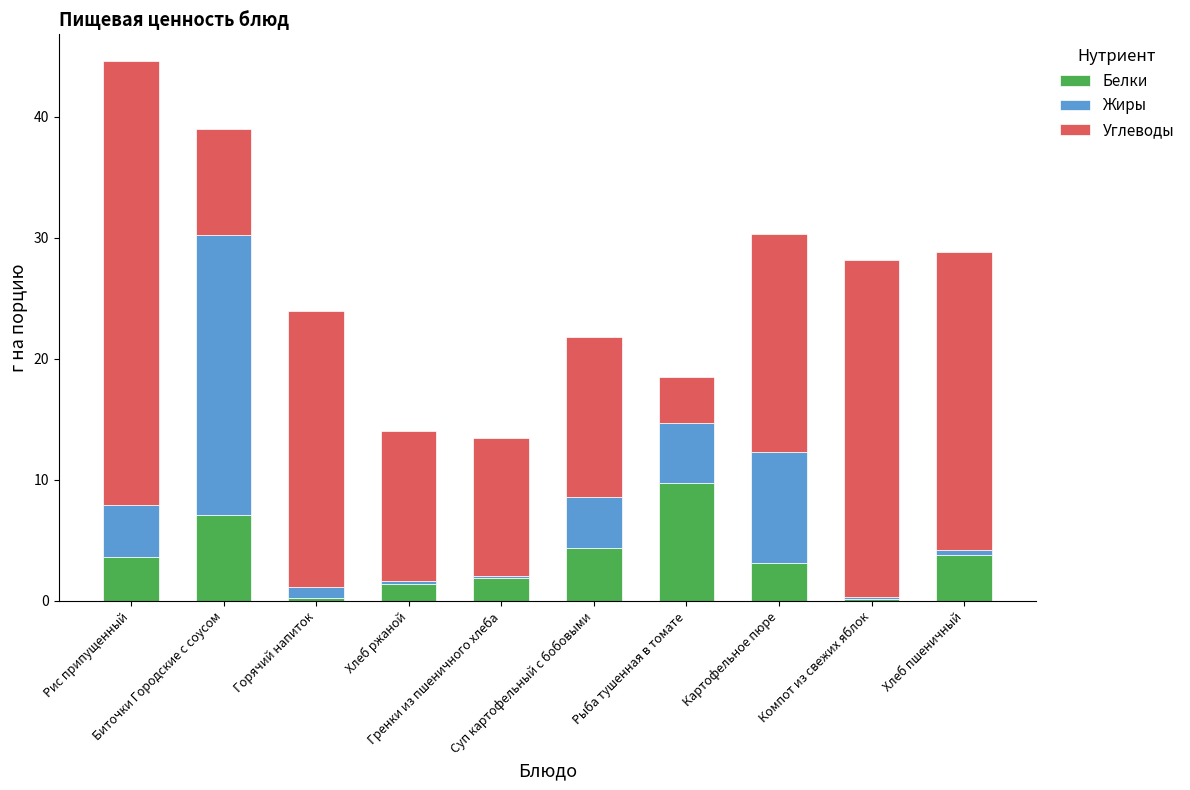

What is the maximum value for Белки?

9.8